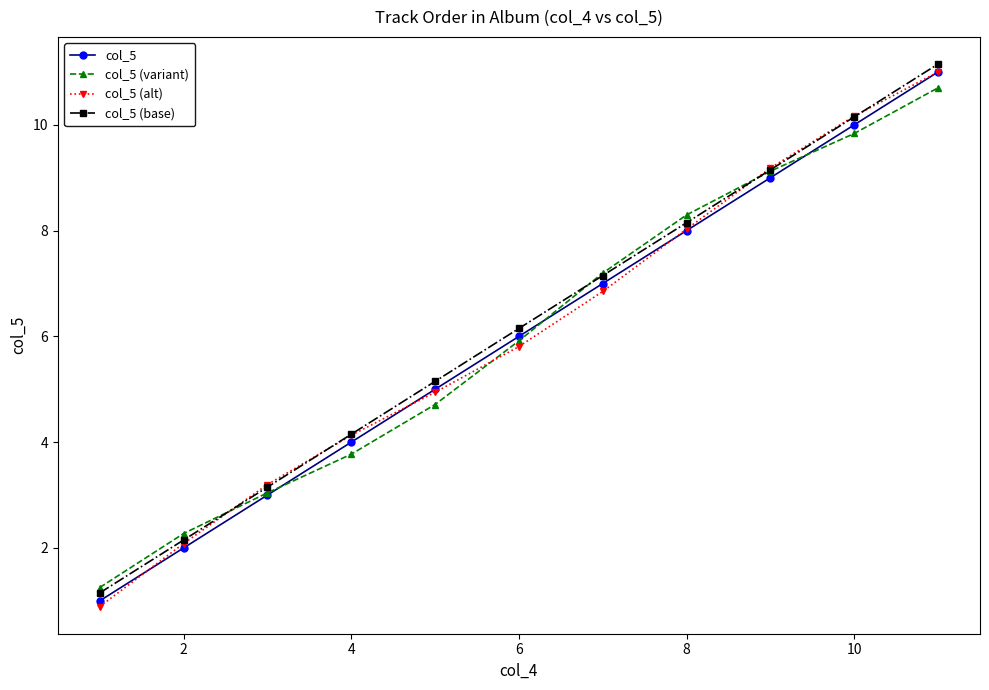

True or false: col_5 and col_5 (base) intersect in this chart.

False